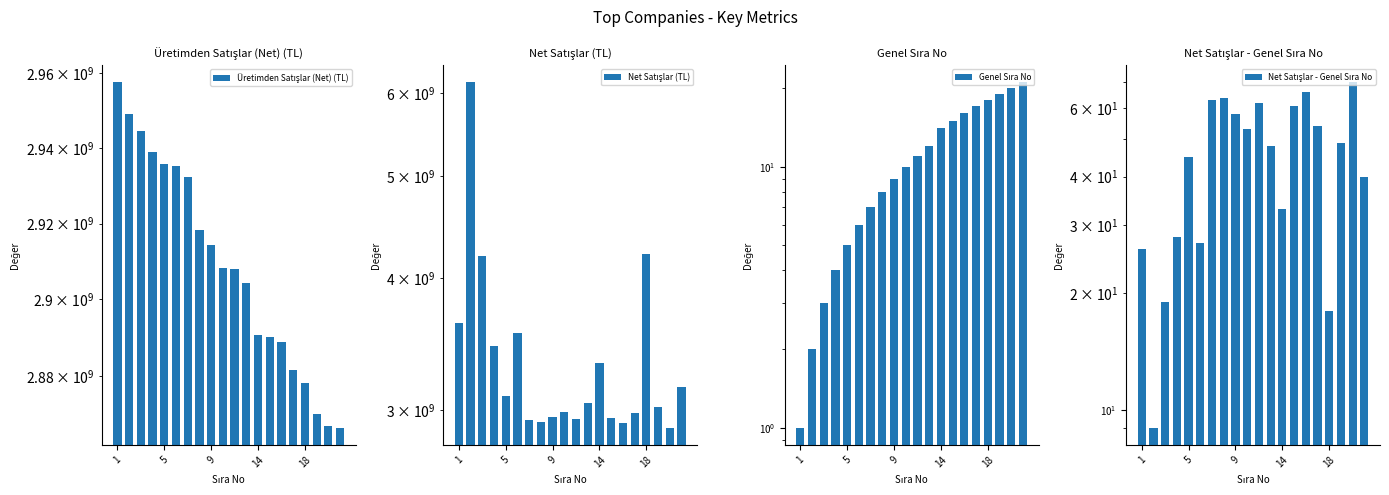

What is the difference between the second highest and minimum values in the Net Satışlar - Genel Sıra No series?

57